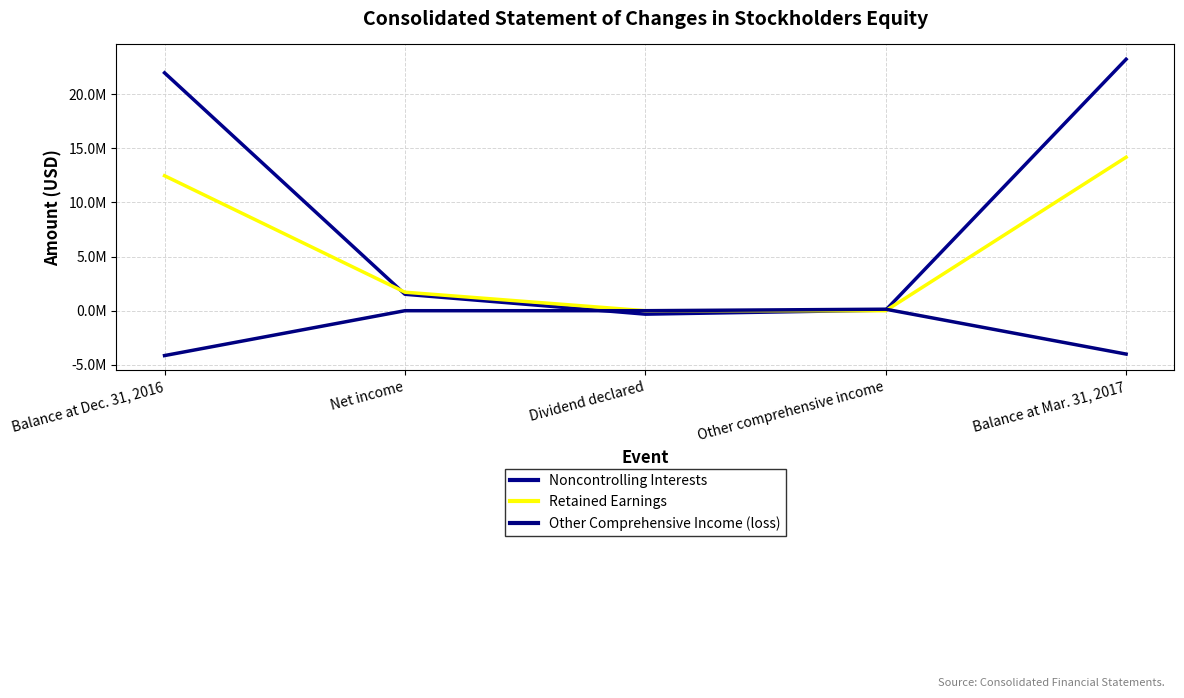

Does the chart display data point markers on the line(s)?

No